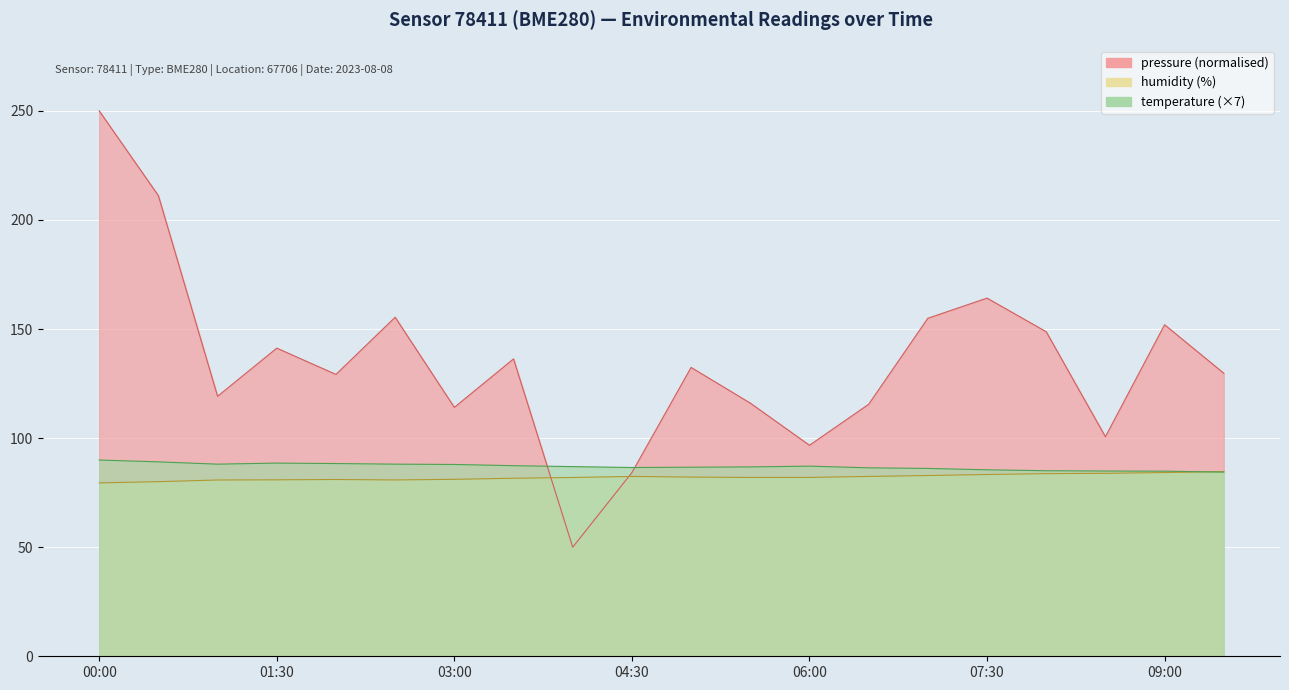

What is the average value of the humidity series?

82.1